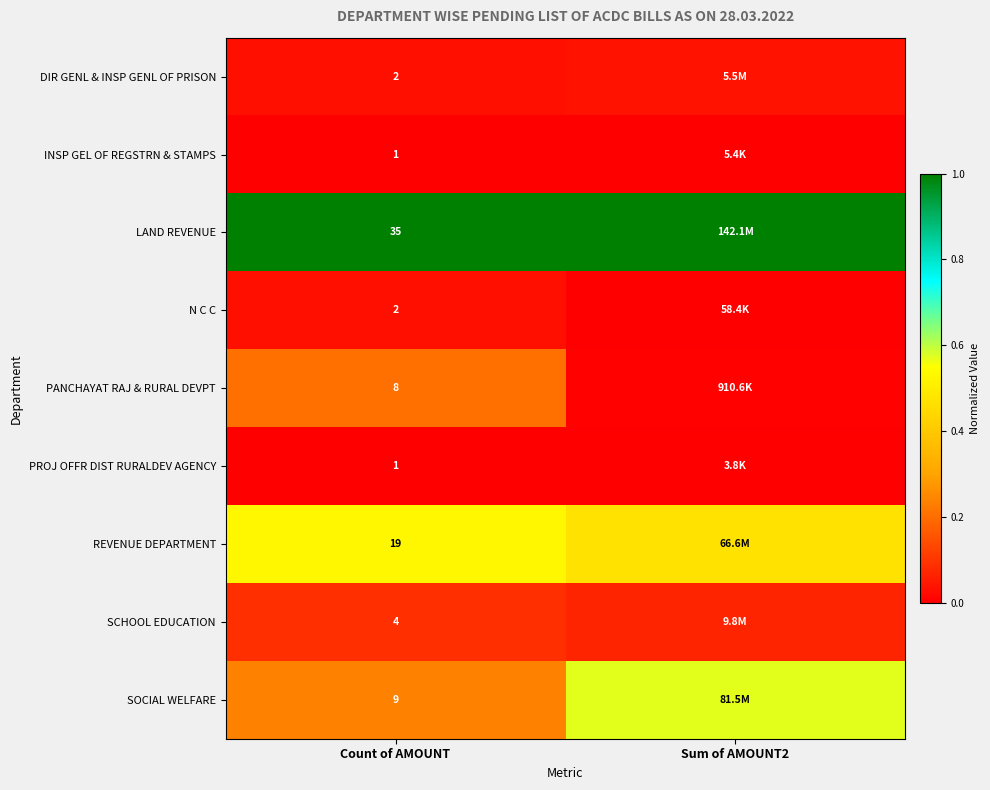

Between Count of AMOUNT and Sum of AMOUNT2, which is larger?

Sum of AMOUNT2